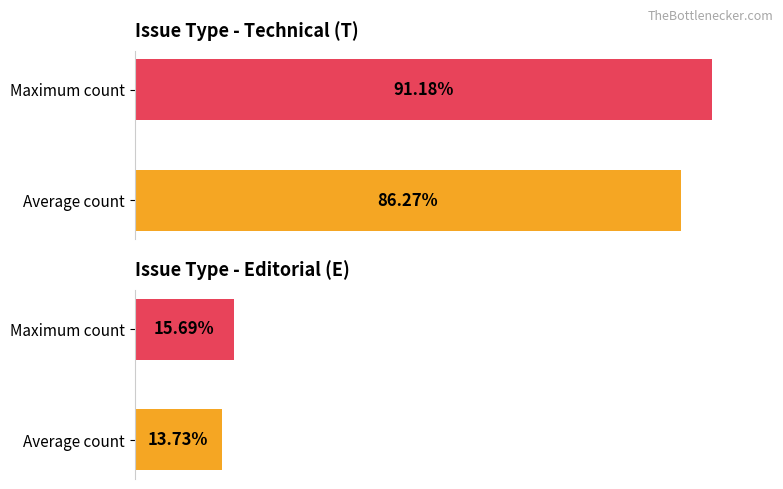

Which category has the lowest value in the Count series?

E